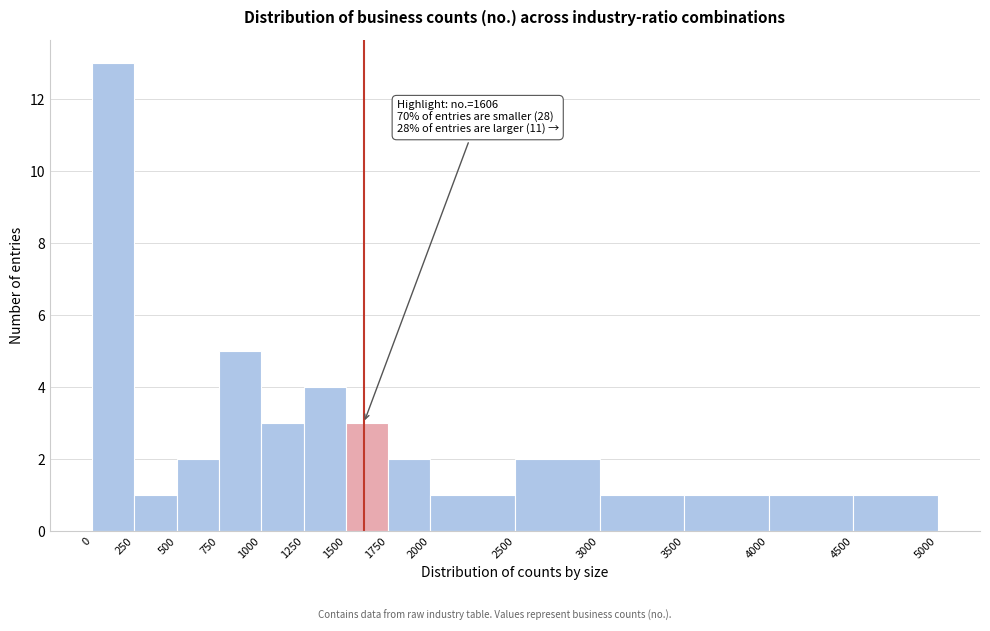

Over which range of the x-axis is the bar tallest?

0 to 250